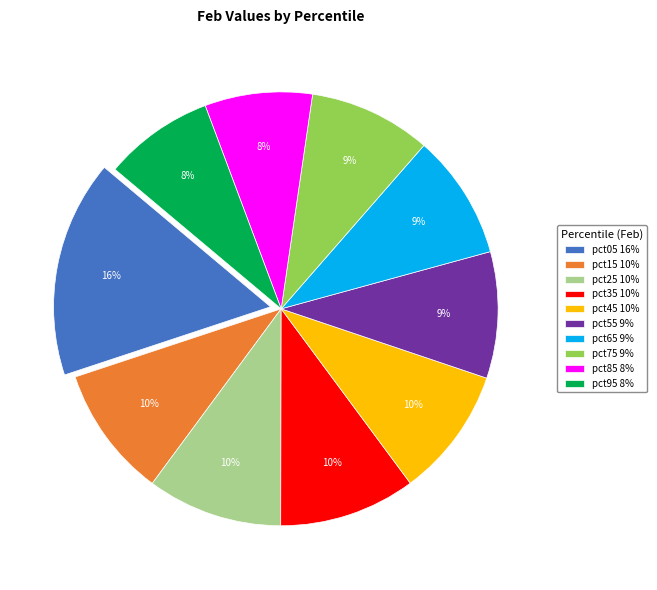

How many segments does this pie chart have?

10